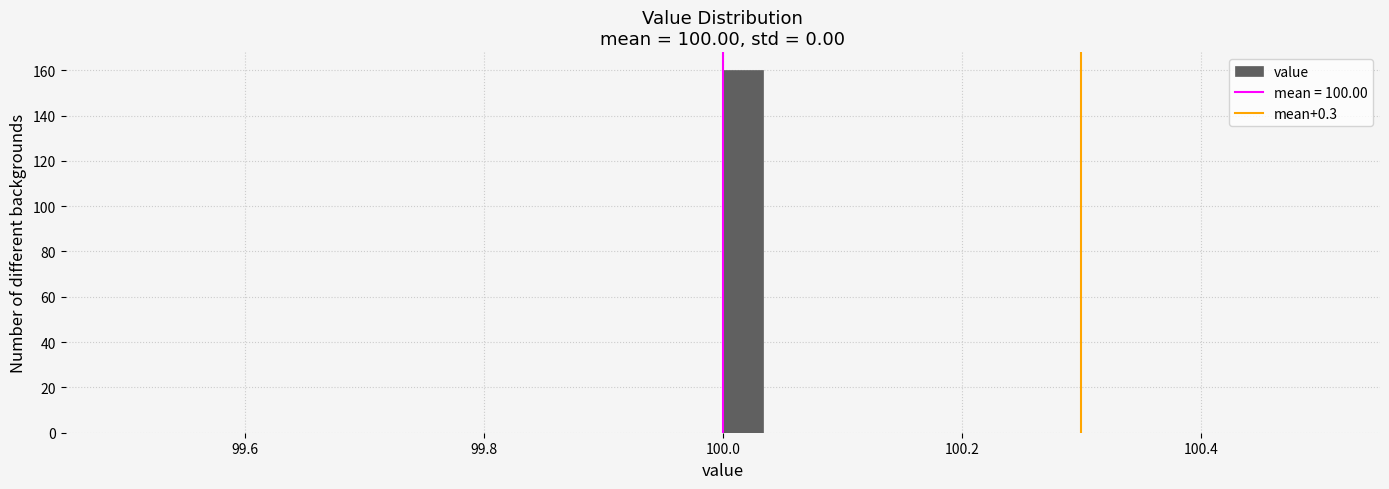

Read against the x-axis, roughly where is the centre of the tallest bar?

100.02